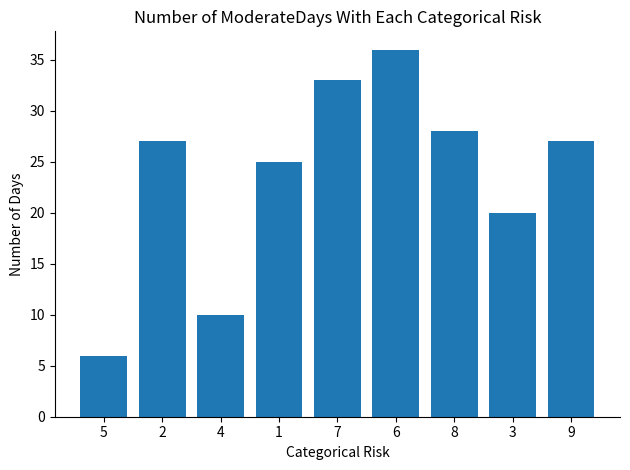

What is the label of the 8th bar from the right?

2